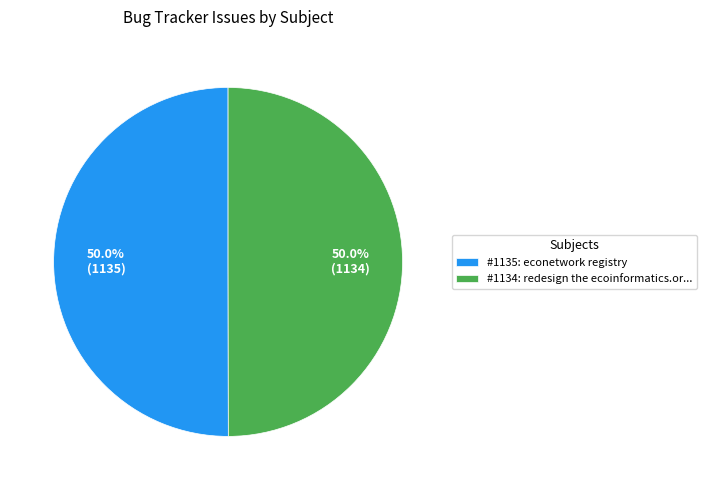

How much of the chart is everything except #1134: redesign the ecoinformatics.or...?

50.0%